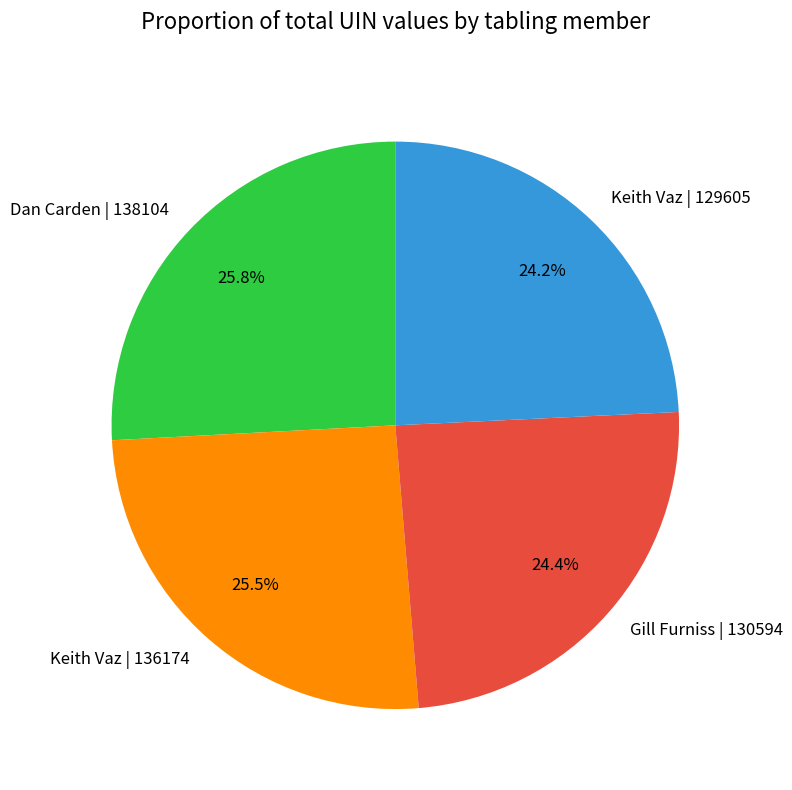

Combined, do Keith Vaz | 129605 and Gill Furniss | 130594 account for over 50%?

No